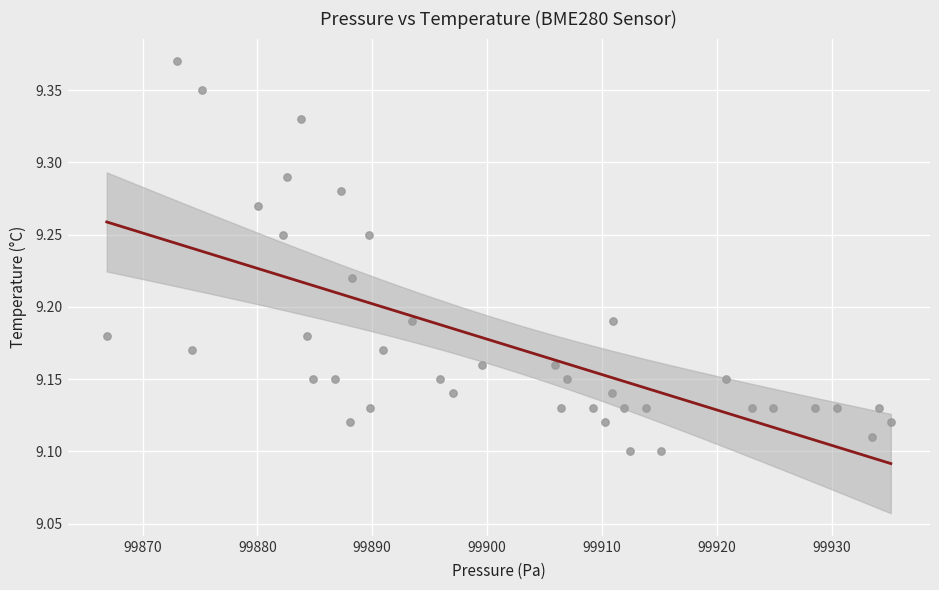

What is the range of X values (max minus min)?

68.3